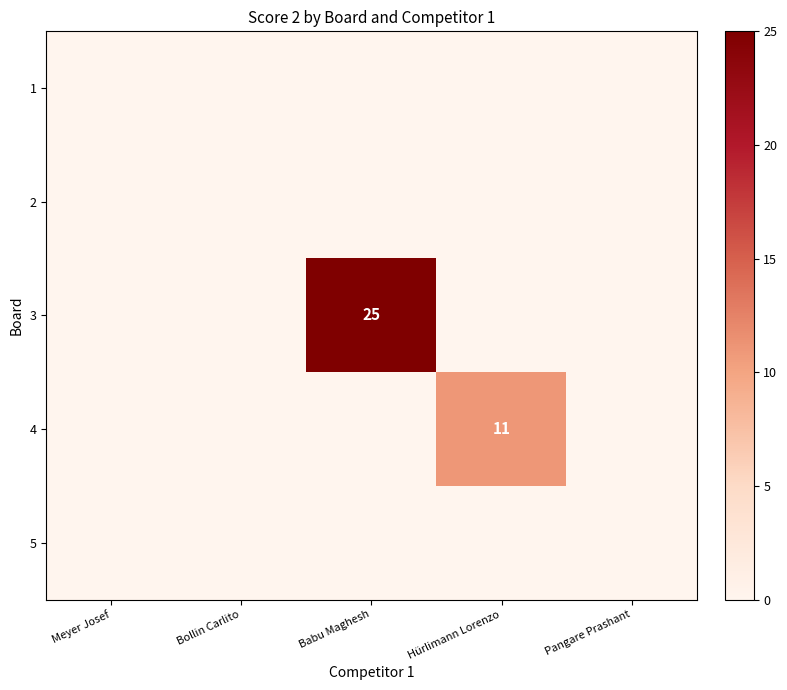

List the series in order of their peak value, highest first.

3, 4, 1, 2, 5